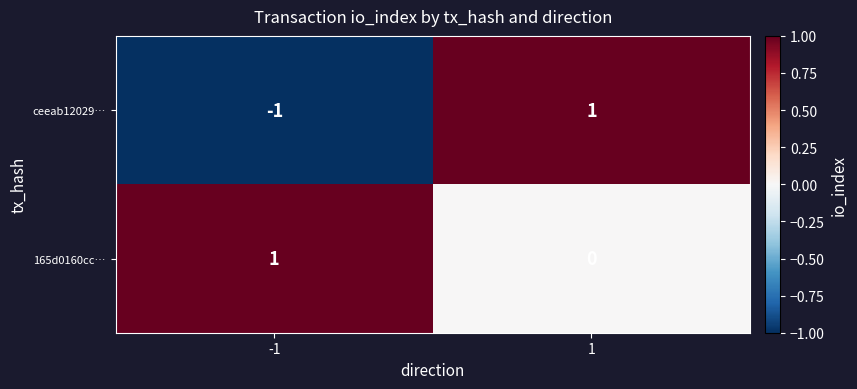

At which category is the sum across all series the highest?

1